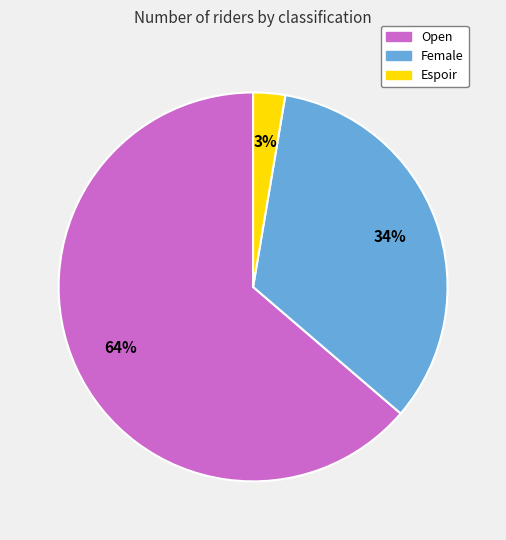

What is the majority slice?

Open